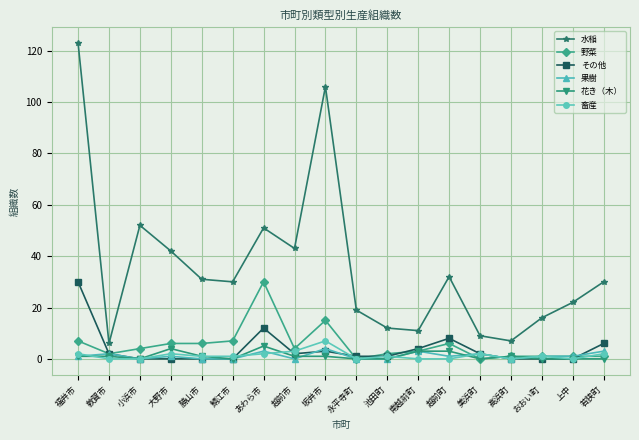

Which series has the widest spread of values?

水稲